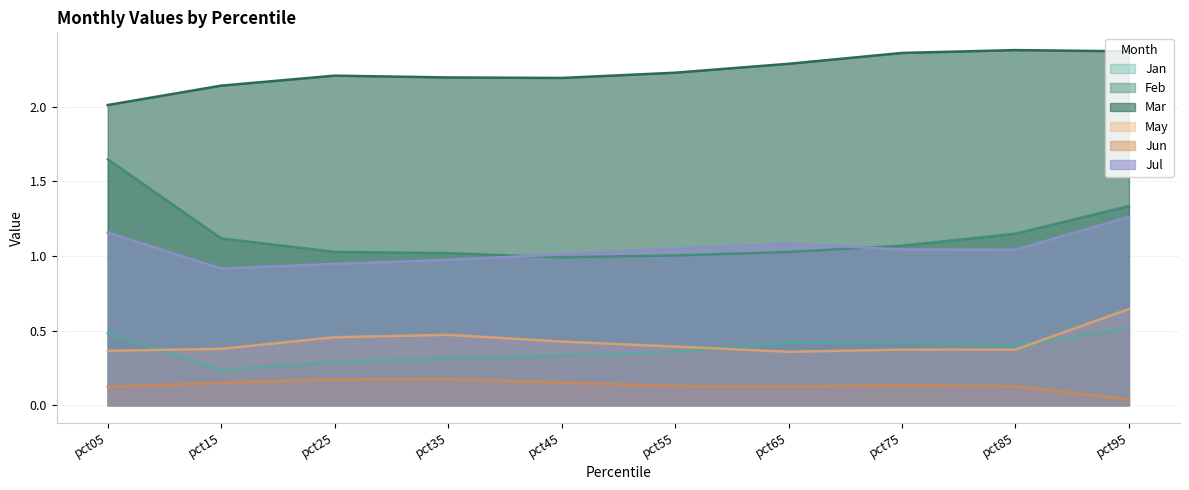

Reading left to right, transcribe all the data shown in this chart.

Jan: 0.5	0.2	0.3	0.3	0.3	0.4	0.4	0.4	0.4	0.5
Feb: 1.6	1.1	1.0	1.0	1.0	1.0	1.0	1.1	1.1	1.3
Mar: 2.0	2.1	2.2	2.2	2.2	2.2	2.3	2.4	2.4	2.4
May: 0.4	0.4	0.5	0.5	0.4	0.4	0.4	0.4	0.4	0.6
Jun: 0.1	0.2	0.2	0.2	0.2	0.1	0.1	0.1	0.1	0.0
Jul: 1.2	0.9	0.9	1.0	1.0	1.0	1.1	1.0	1.0	1.3